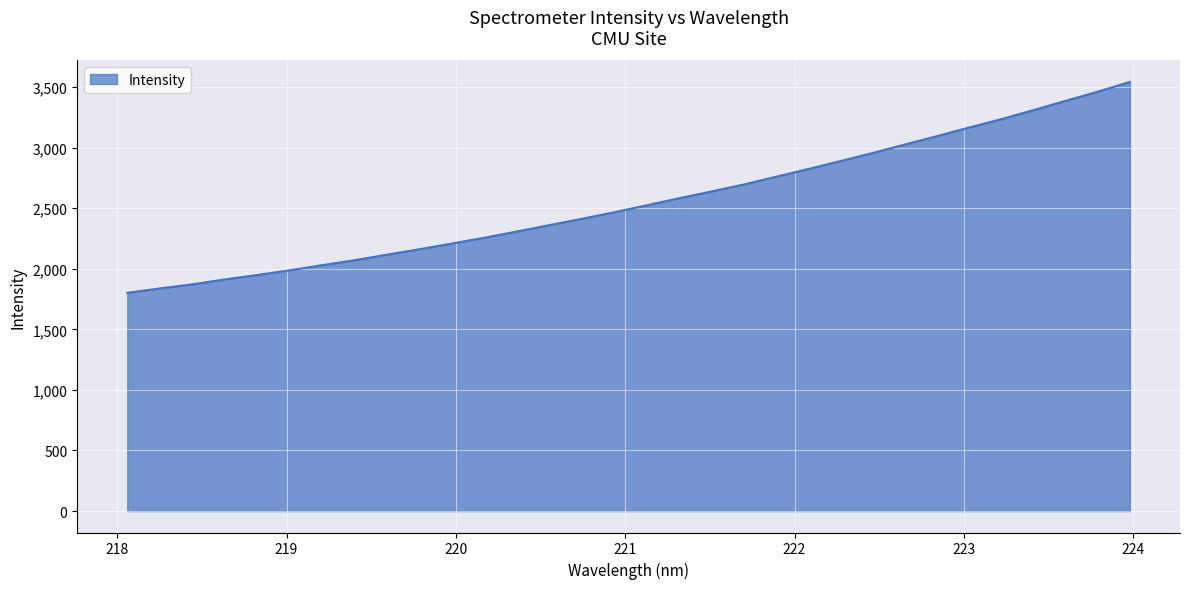

What is the difference between the maximum and minimum values?

1741.3